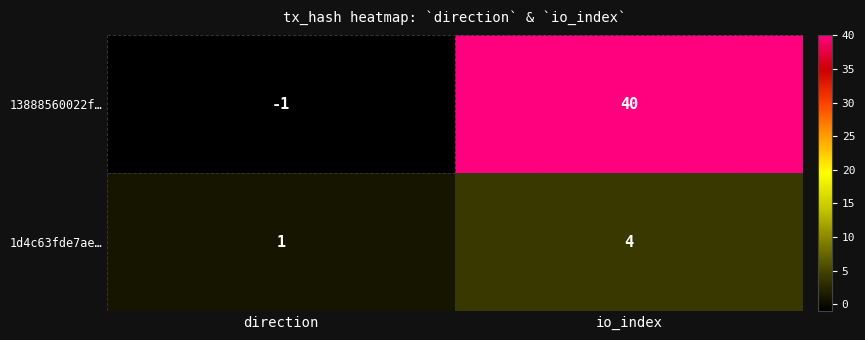

Which series changed the most between direction and io_index?

13888560022f…